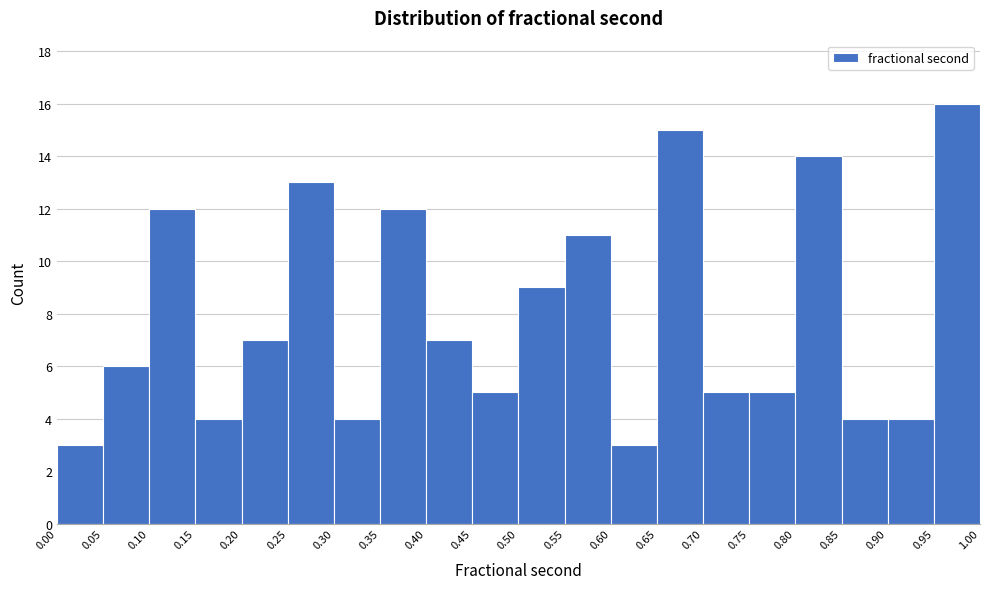

How tall is the bar that spans 0.80 to 0.85 on the x-axis? The values are not printed on the chart, so give them approximately, as read against the axis.

14